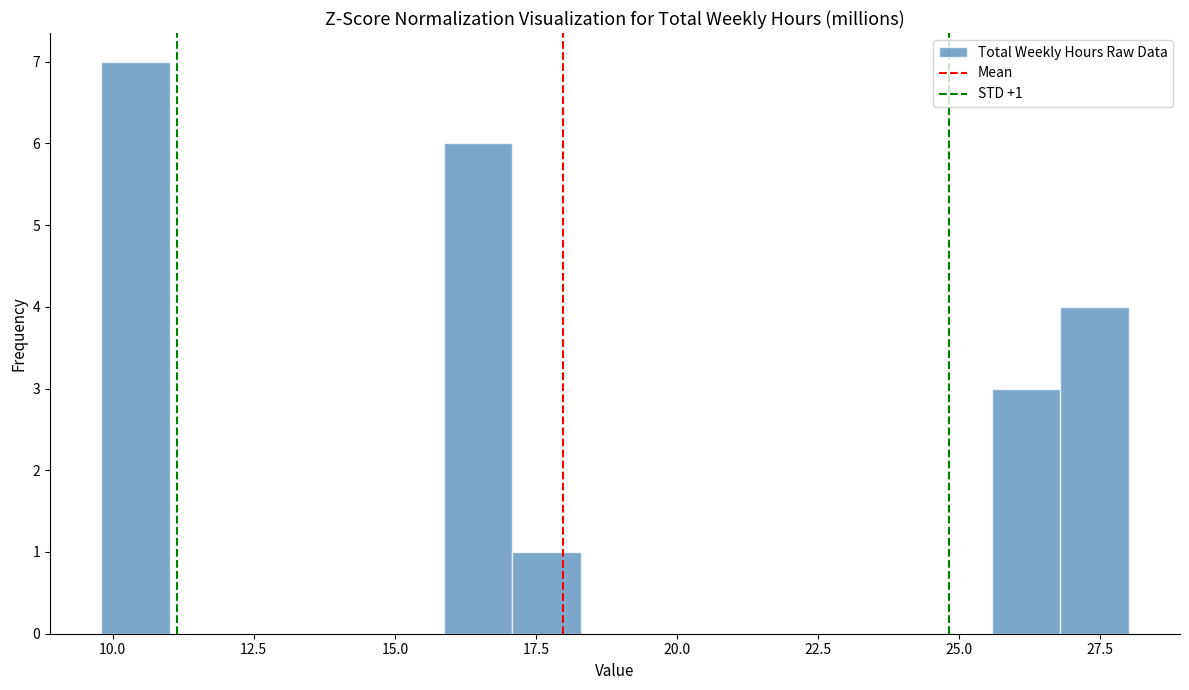

Read against the x-axis, roughly where is the centre of the tallest bar?

10.5